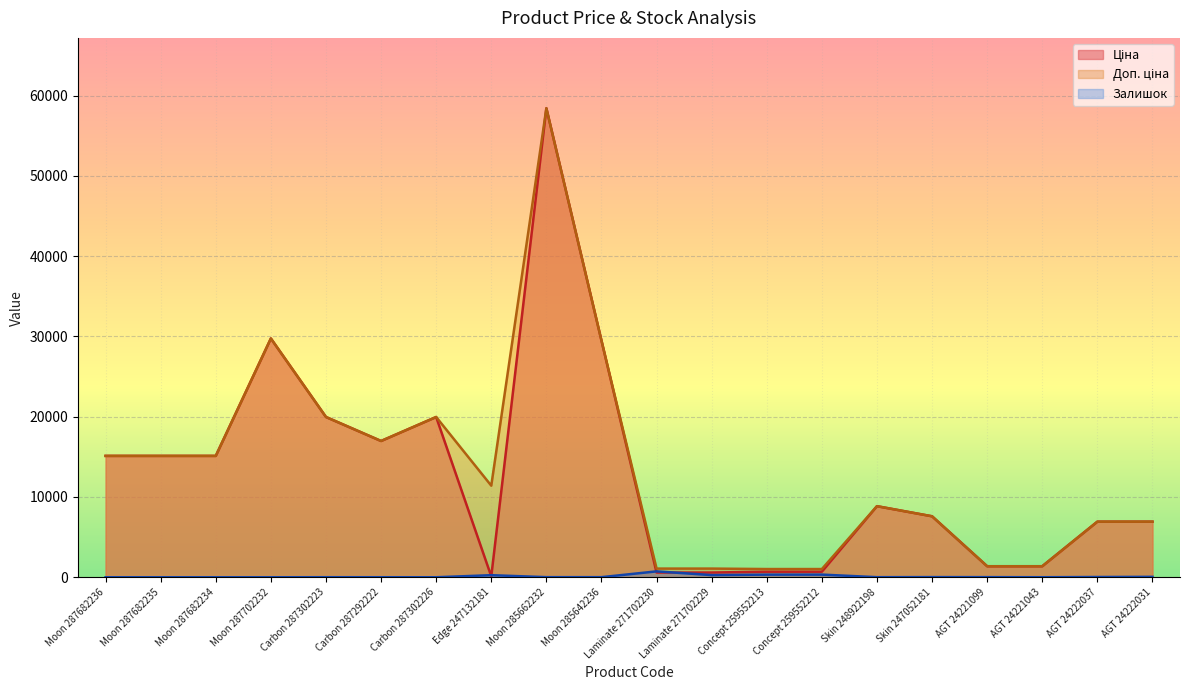

Rank the series at Skin 248922198 from highest to lowest value.

Ціна, Доп. ціна, Залишок